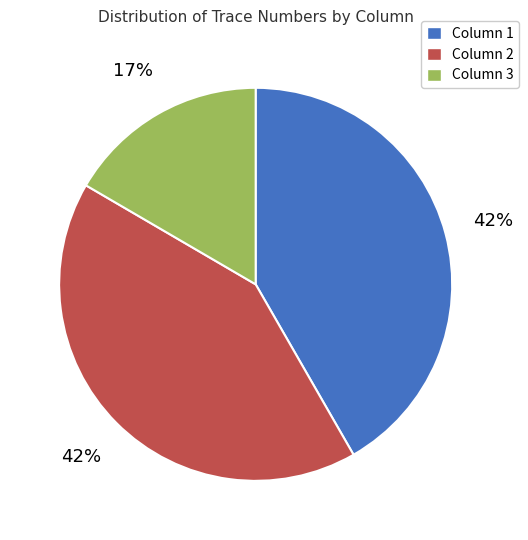

What is the ratio of the value at Column 3 to the value at Column 1?

0.4